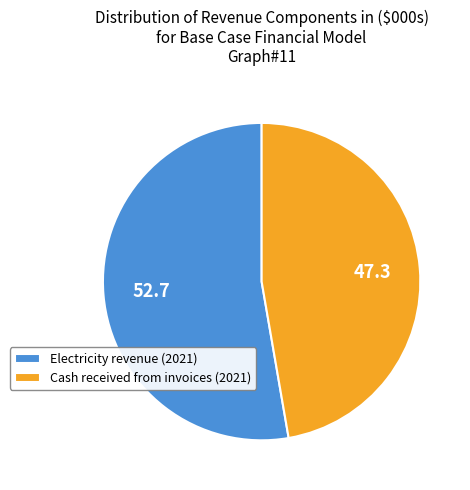

Approximately how many times larger is the value at Cash received from invoices (2021) compared to Electricity revenue (2021)?

0.9